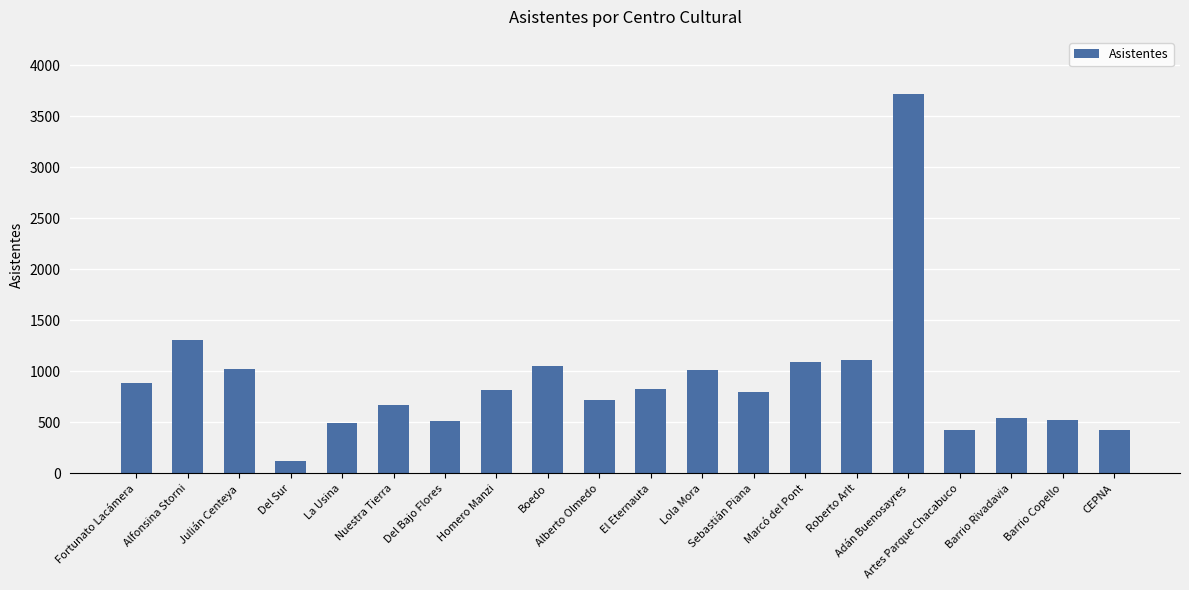

What is the value of the 20th bar from the left?

425.7